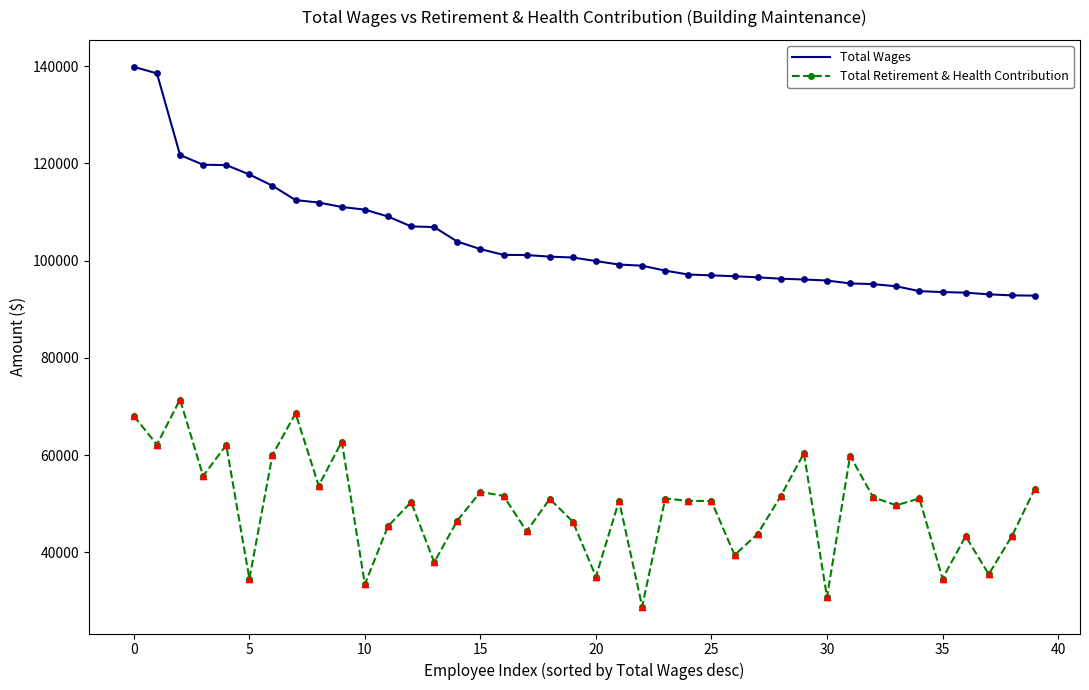

What is the maximum value shown in the chart?

139859